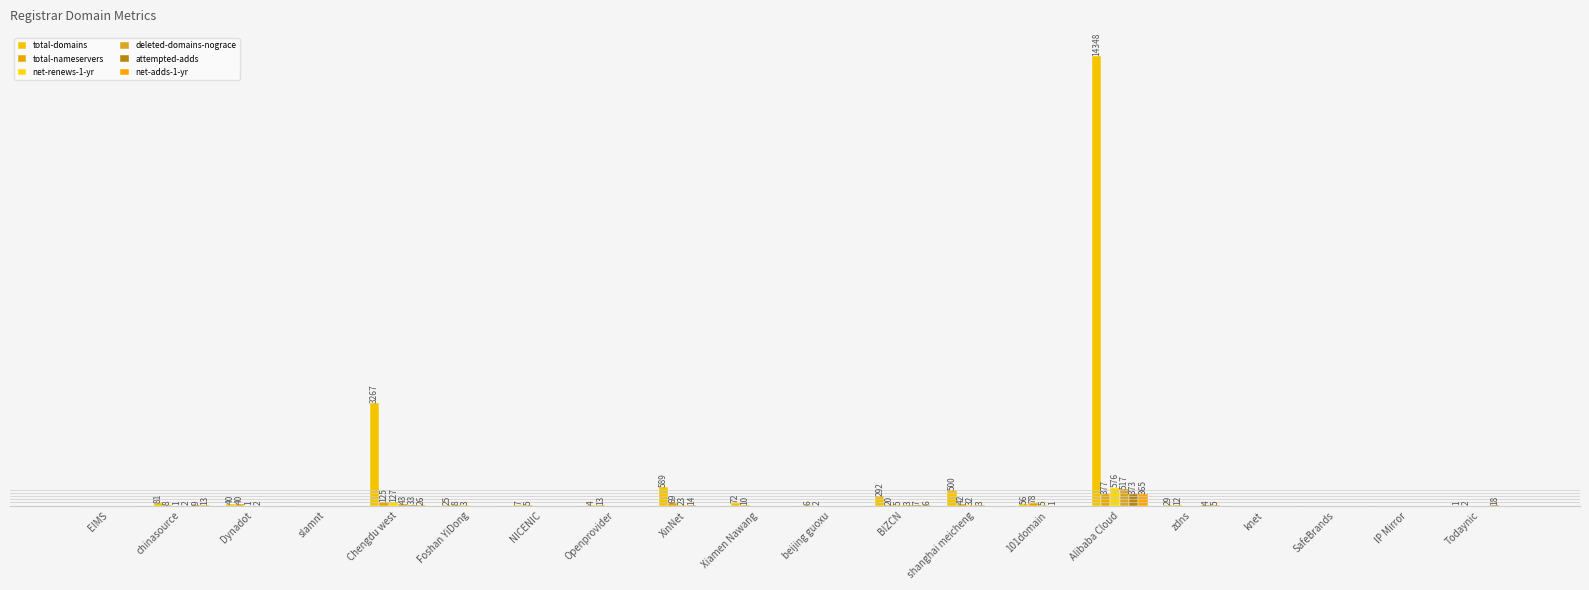

The total-domains series shows 0 at knet. True or false?

True